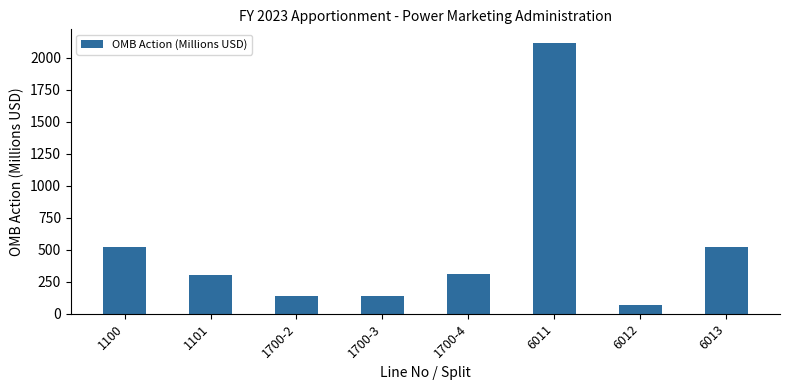

What position from the left is 6012?

7